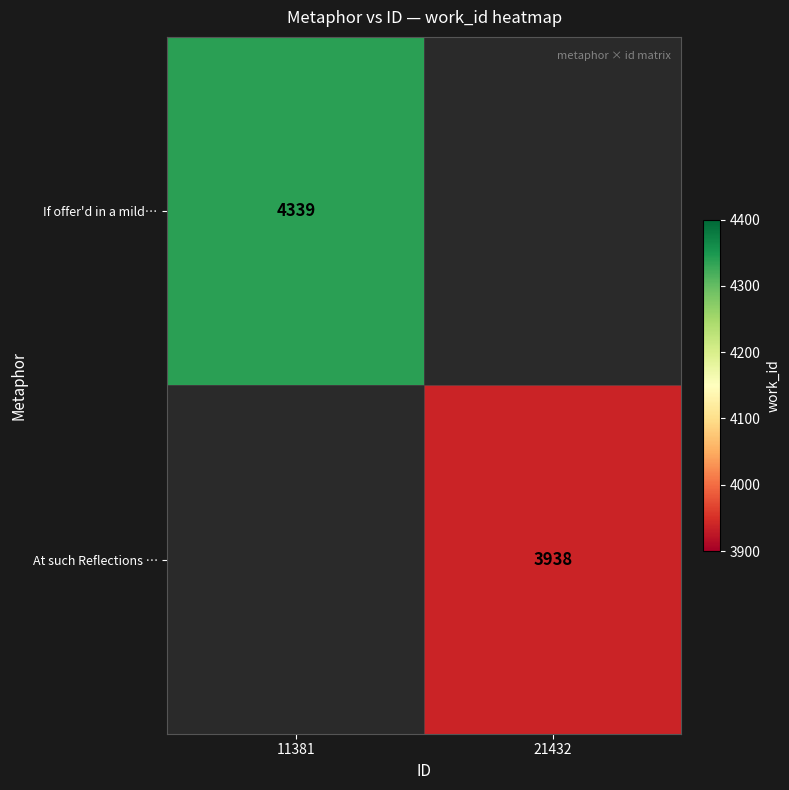

What is the maximum value shown in the chart?

4339.0